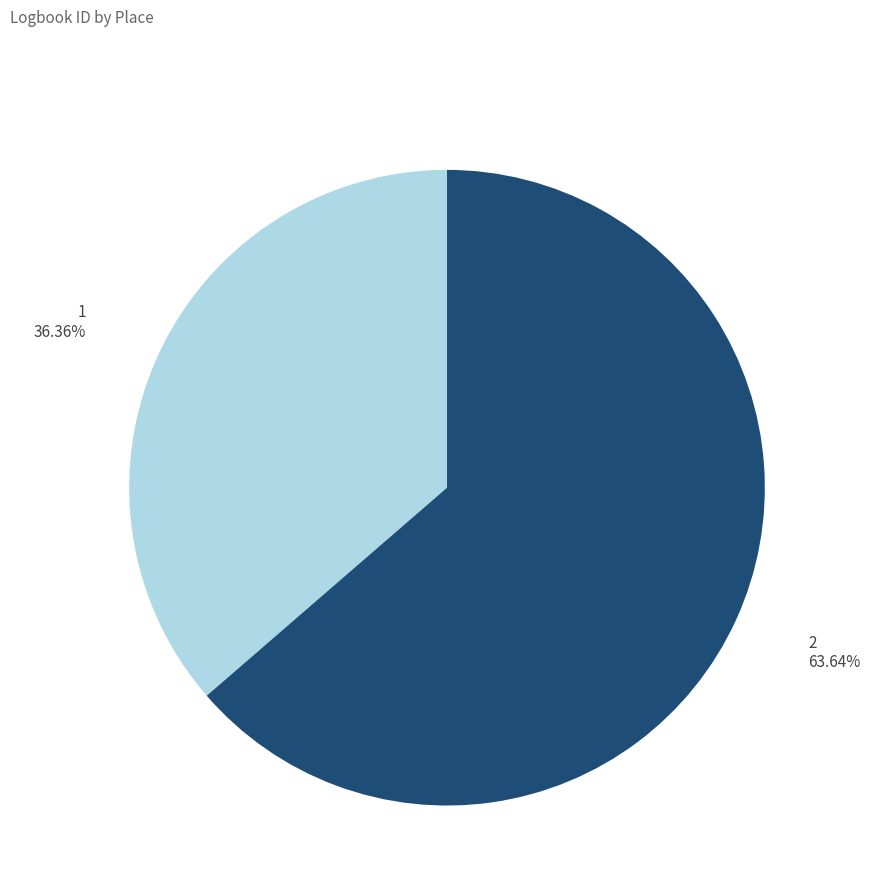

Is there a majority slice in this chart?

Yes